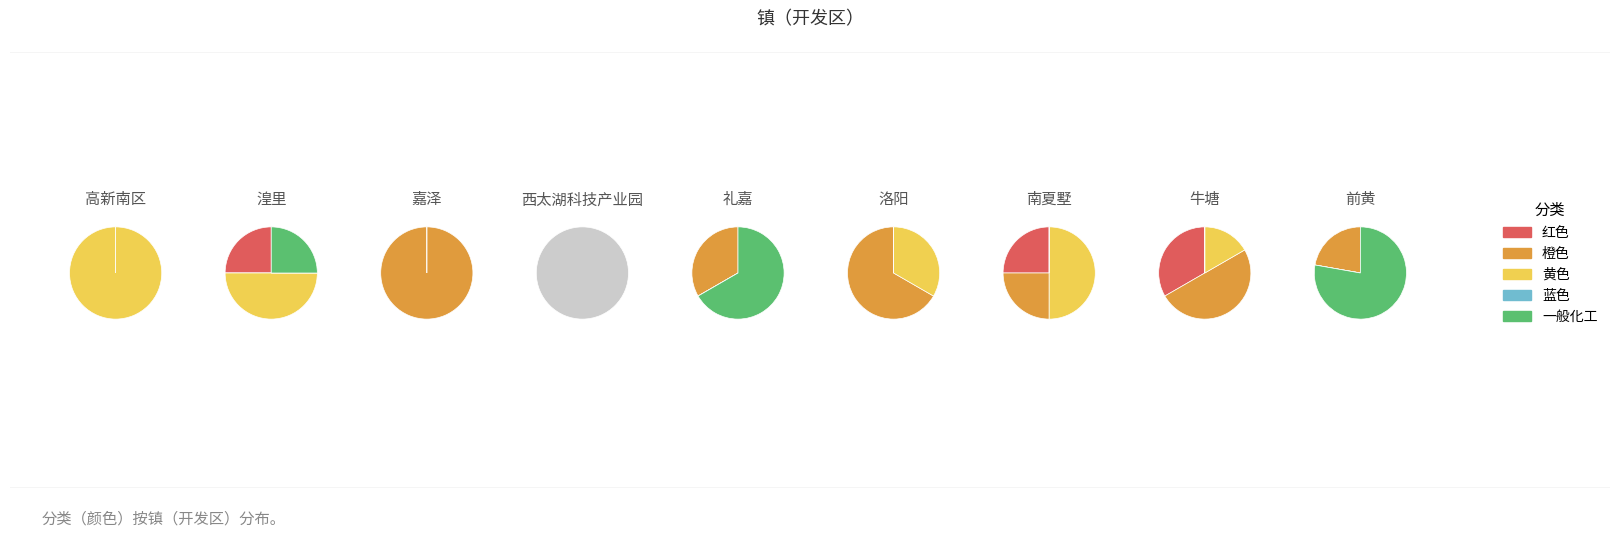

To the nearest percent, what is the difference between the largest and smallest slice percentages?

30%